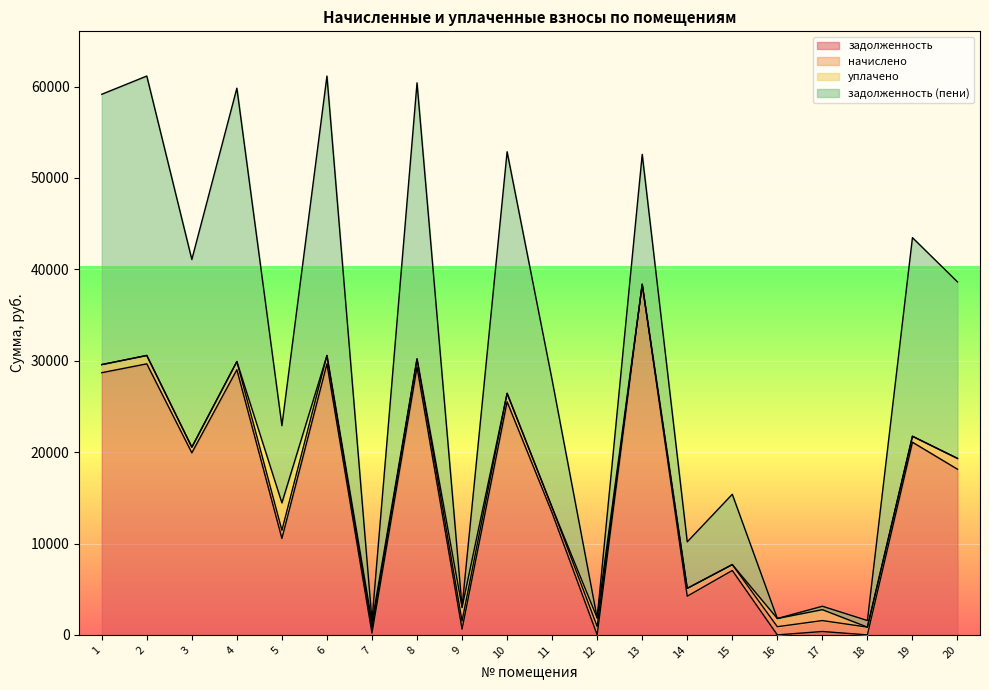

The value of задолженность at 18 is 0.0. True or false?

True